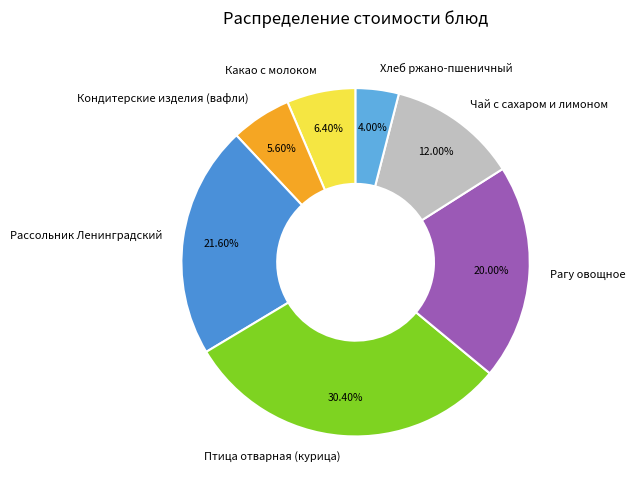

How much of the chart is everything except Рагу овощное?

80.0%